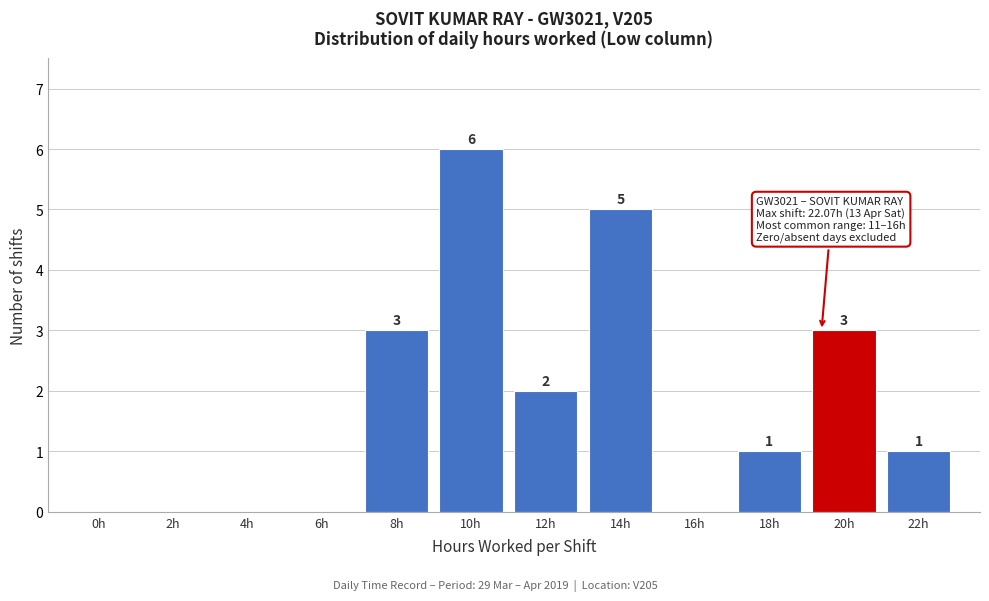

Reading left to right, what are all the values shown in this chart?

0h=0	2h=0	4h=0	6h=0	8h=3	10h=6	12h=2	14h=5	16h=0	18h=1	20h=3	22h=1